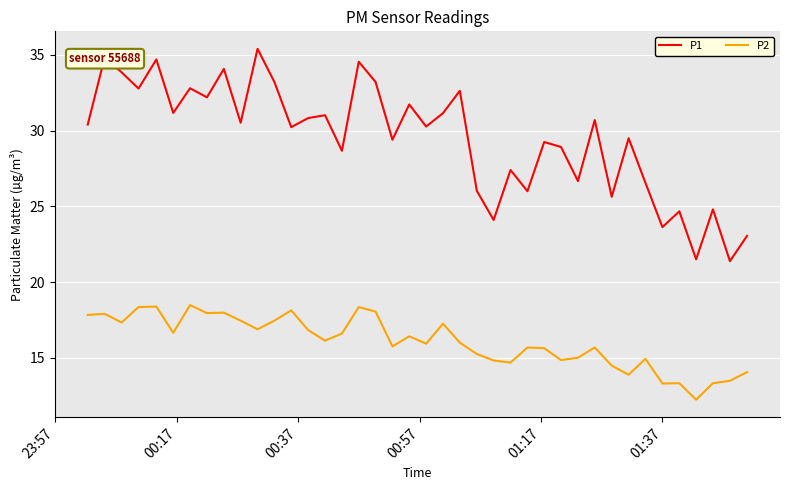

Rank the series by their maximum value, from highest to lowest.

P1, P2